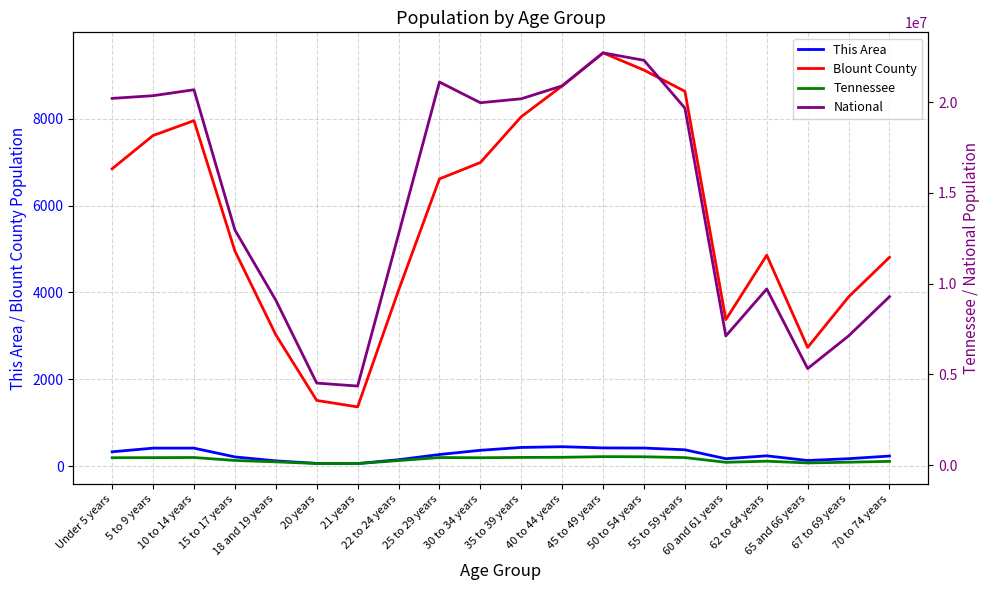

How many interior local peaks does the Blount County series have?

3